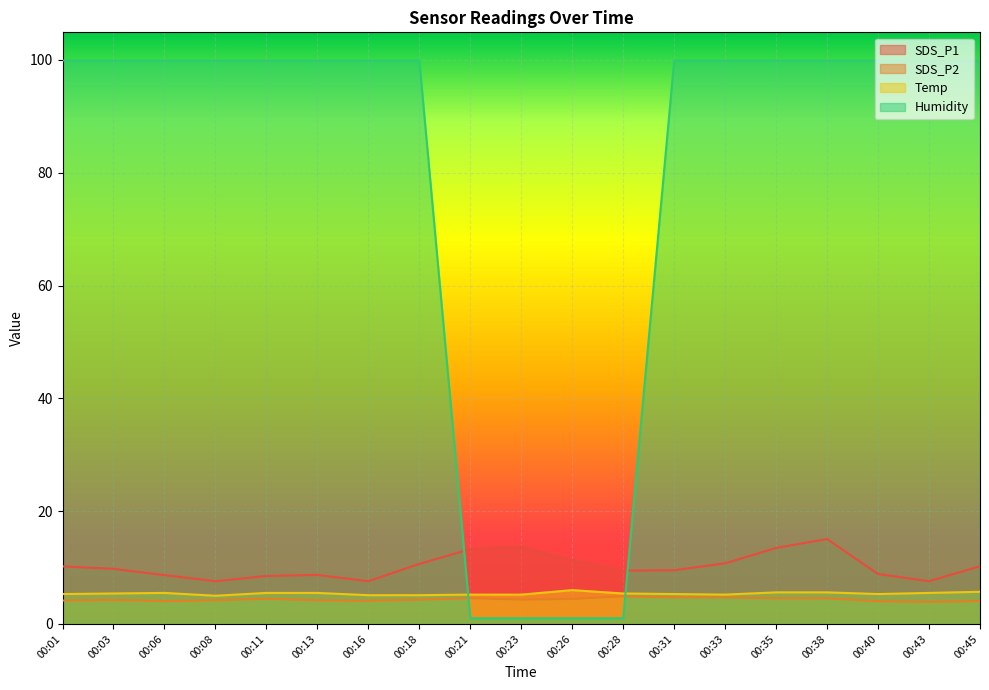

True or false: SDS_P1 and Temp intersect in this chart.

False